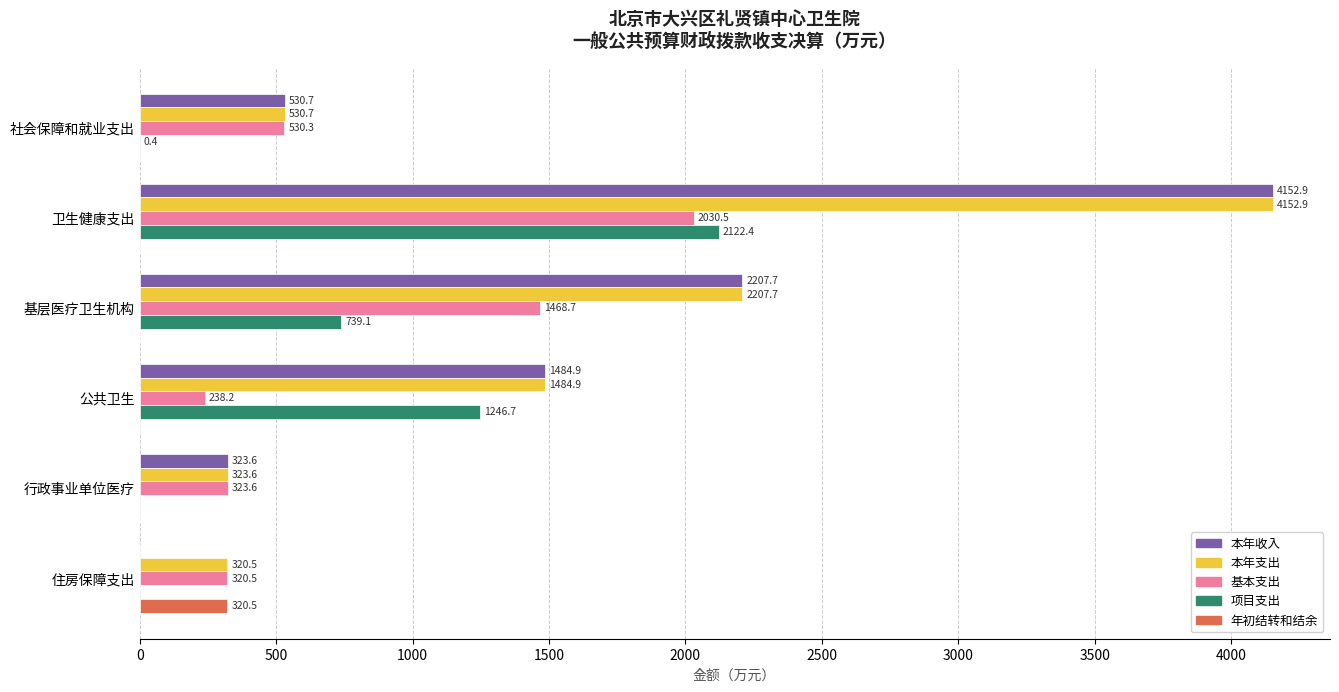

Which series has the largest total across all categories?

本年支出